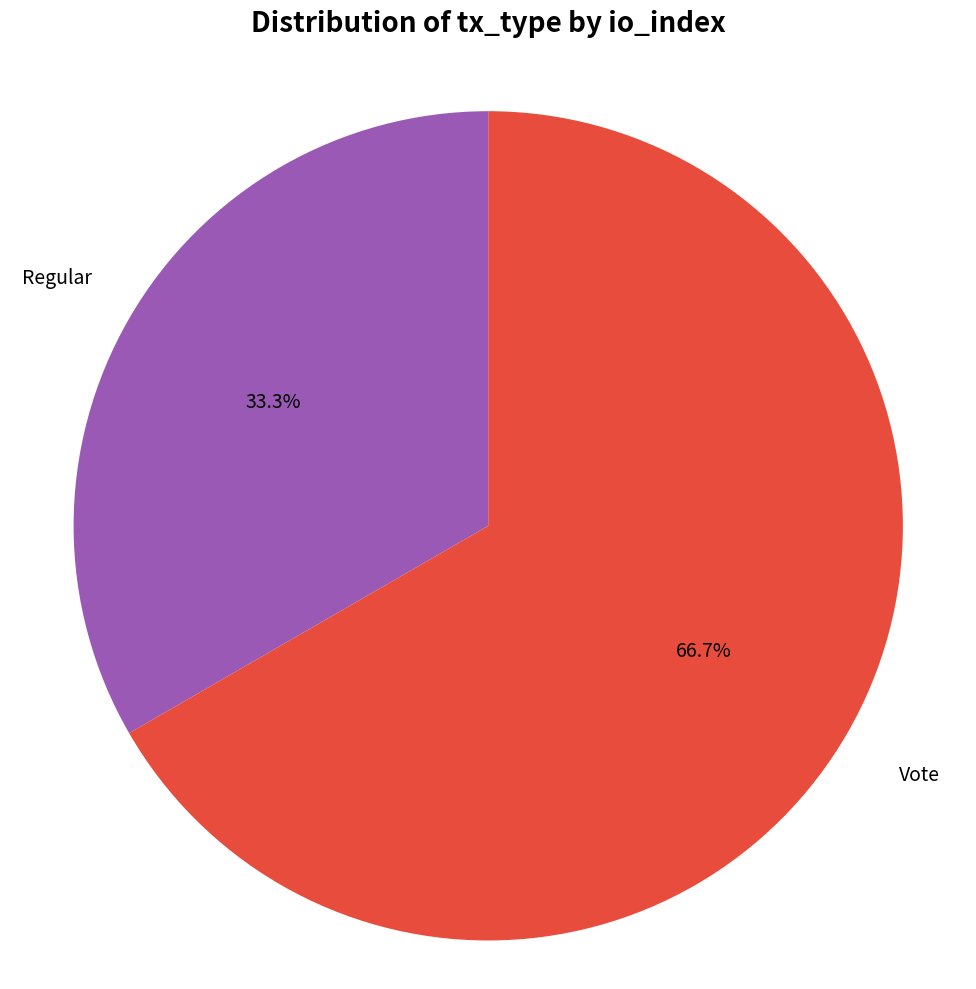

Is there any slice that represents more than half of the pie?

Yes